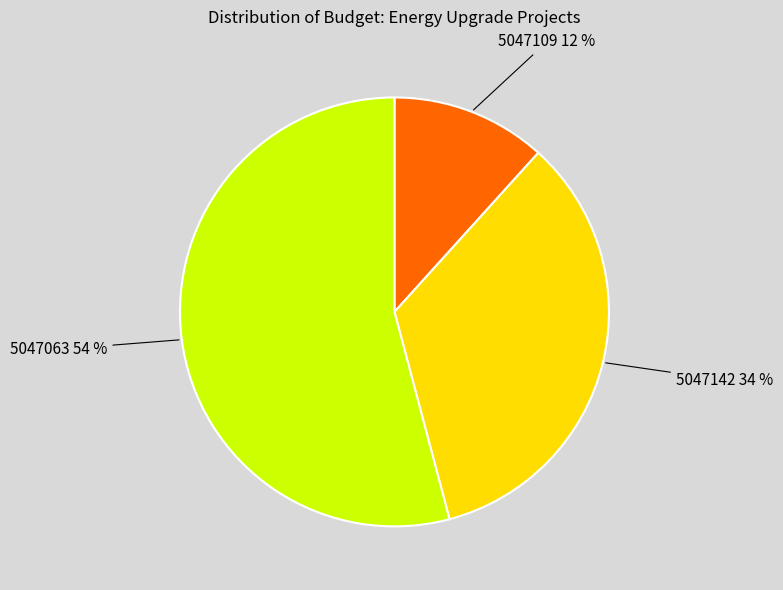

To the nearest percent, what is the difference between the 5047142 and 5047109 slice percentages?

22%